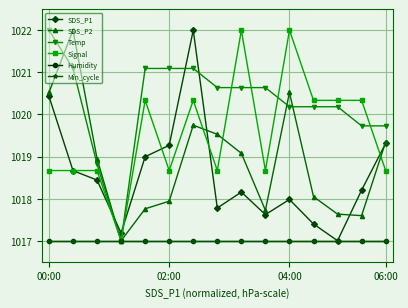

Does the chart have visible grid lines?

Yes